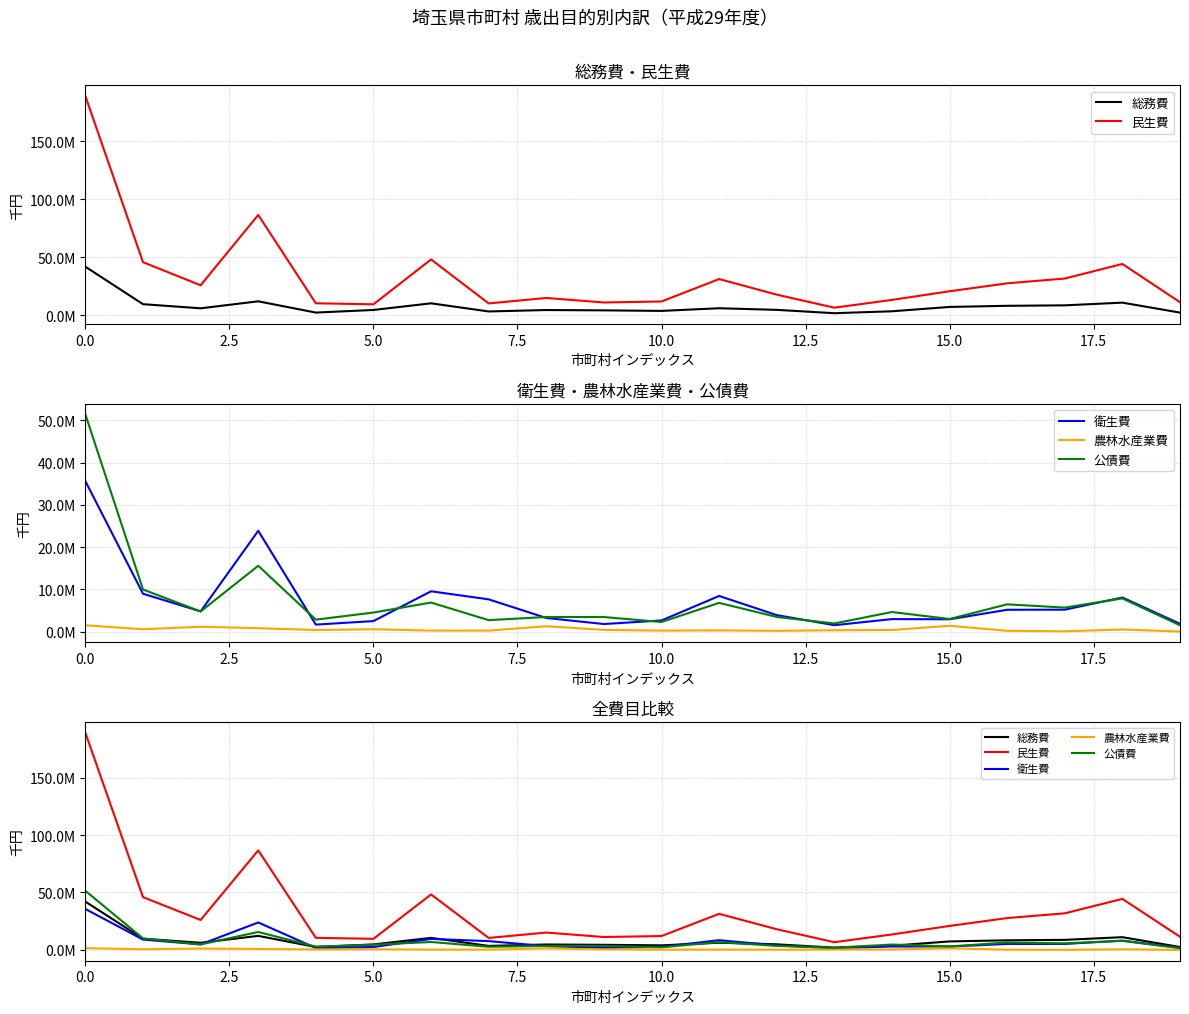

How many values in the 総務費 series are below 6179263?

10